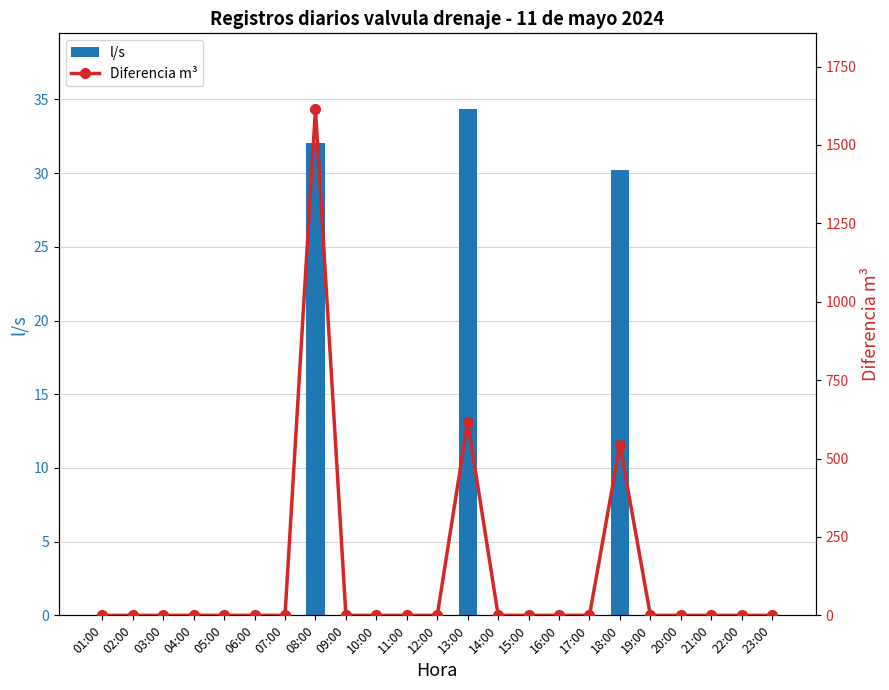

At which category is the sum across all series the highest?

08:00